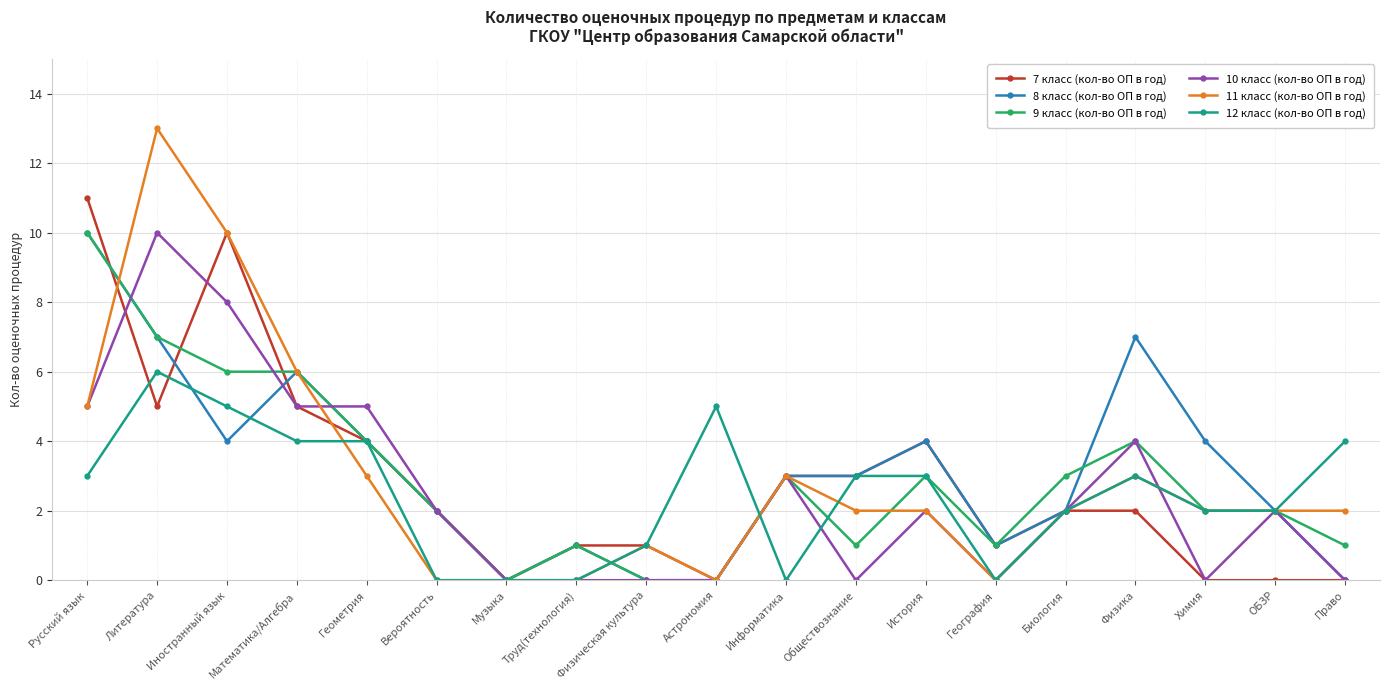

Is it true that 11 класс (кол-во ОП в год) equals 0 at Физическая культура?

False